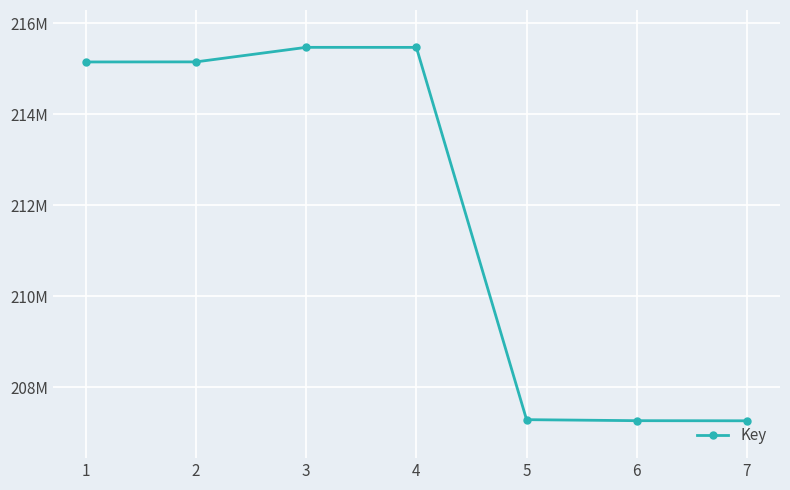

What is the change in value from 1 to 6?

-7886441